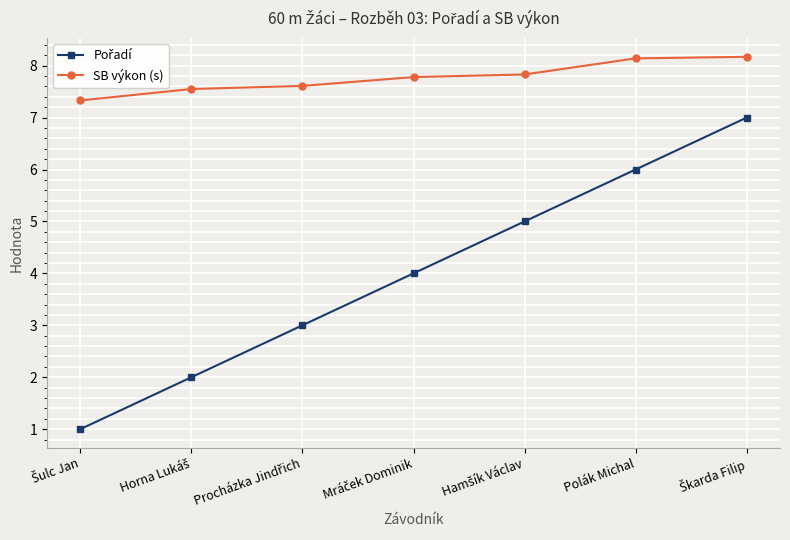

What position from the right is Polák Michal?

2